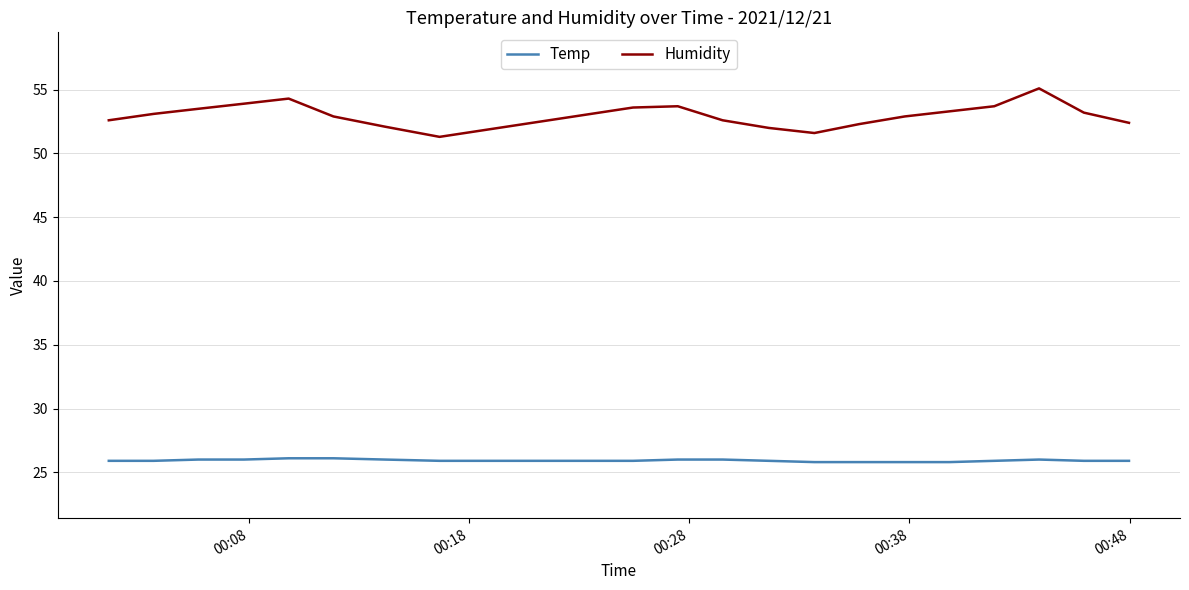

Which series has the largest total across all categories?

Humidity